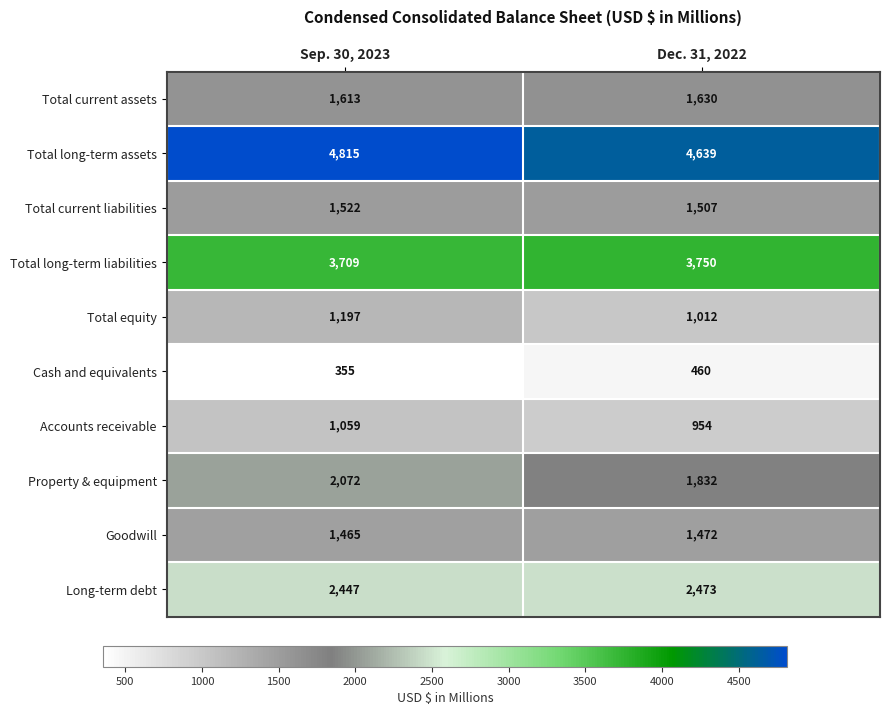

What is the difference between the highest and lowest values at Dec. 31, 2022?

4179